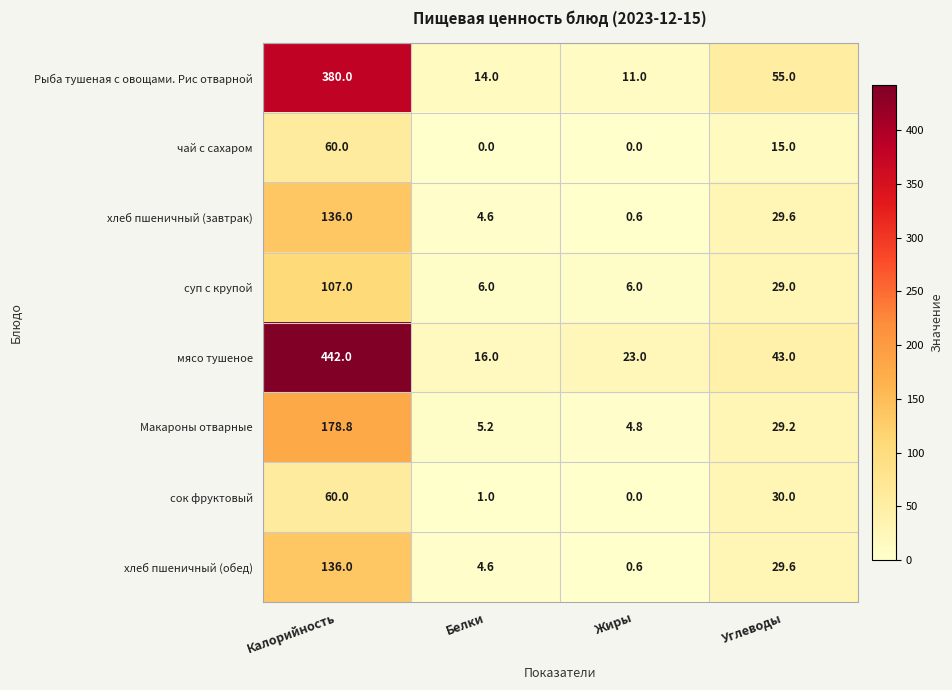

Which series has the largest total across all categories?

мясо тушеное